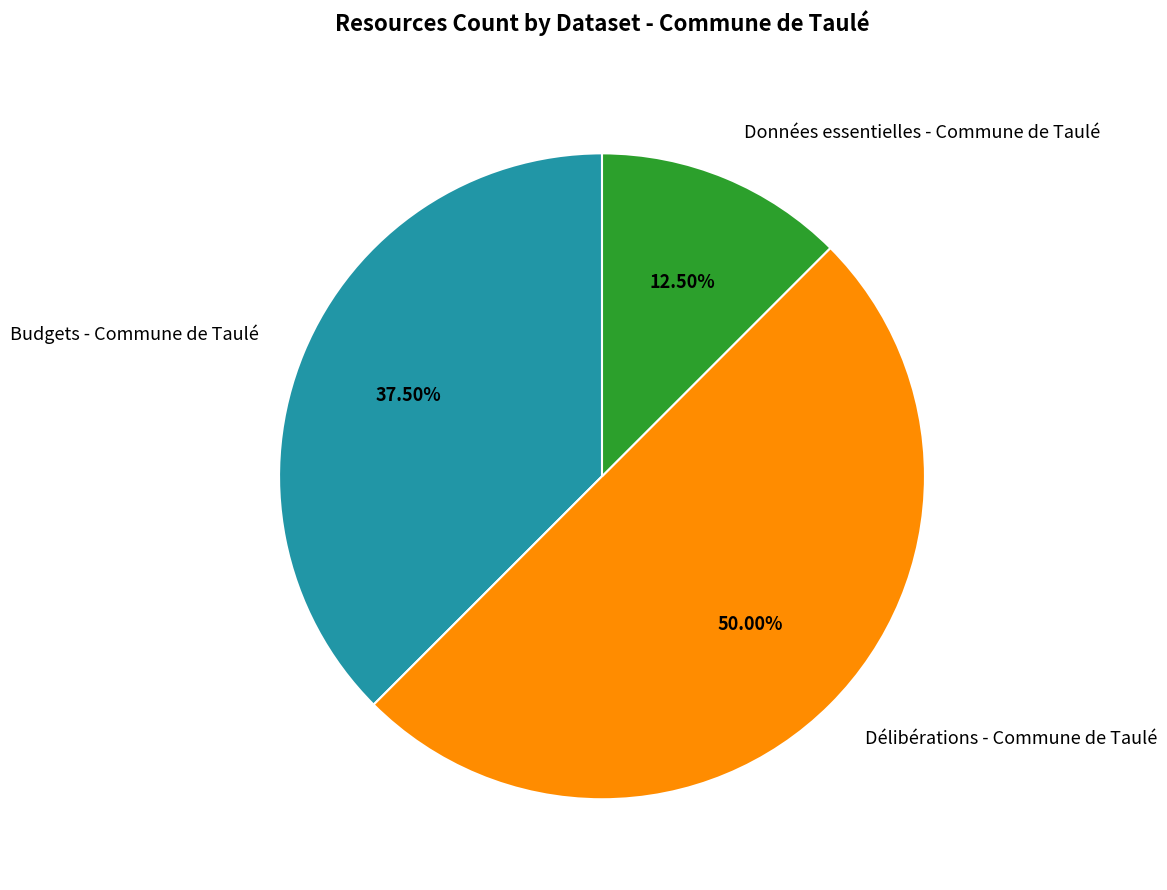

Does Données essentielles - Commune de Taulé account for over 50% of the chart?

No